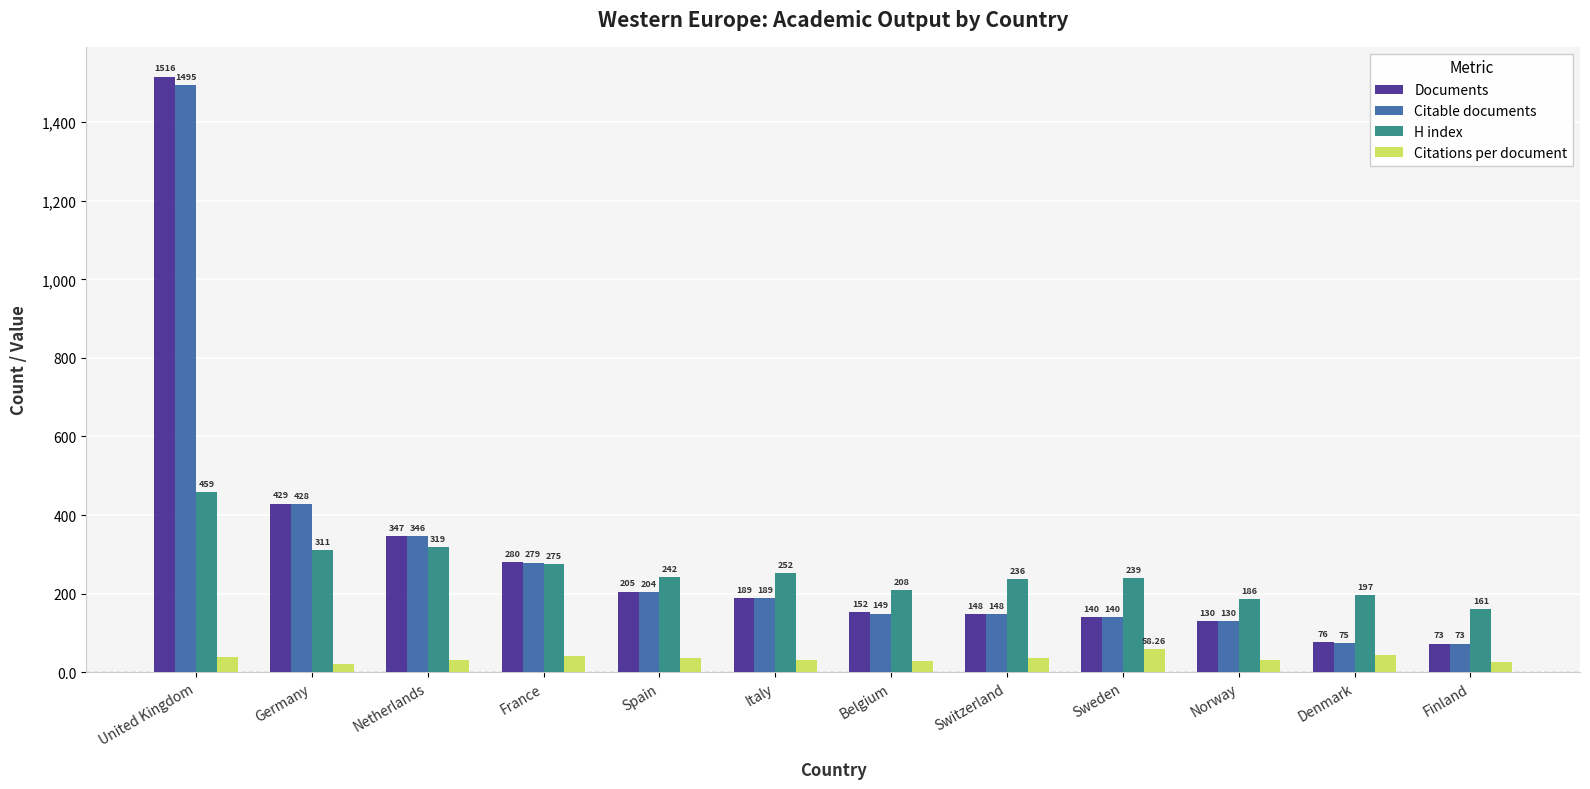

Which label corresponds to the largest value in the chart?

United Kingdom